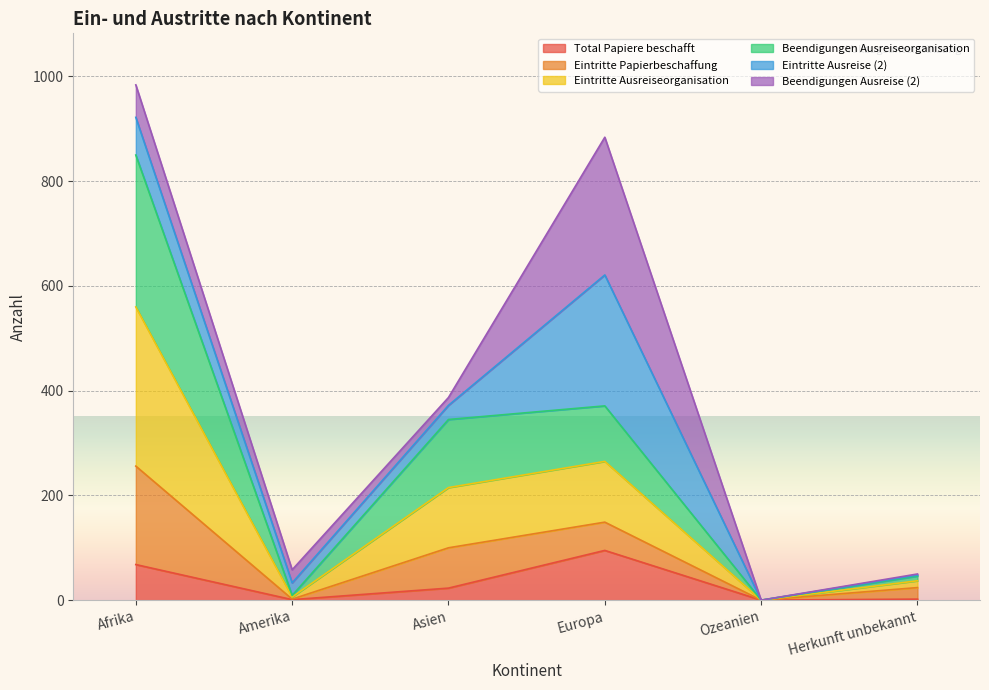

At which label does Total Papiere beschafft reach its peak?

Europa